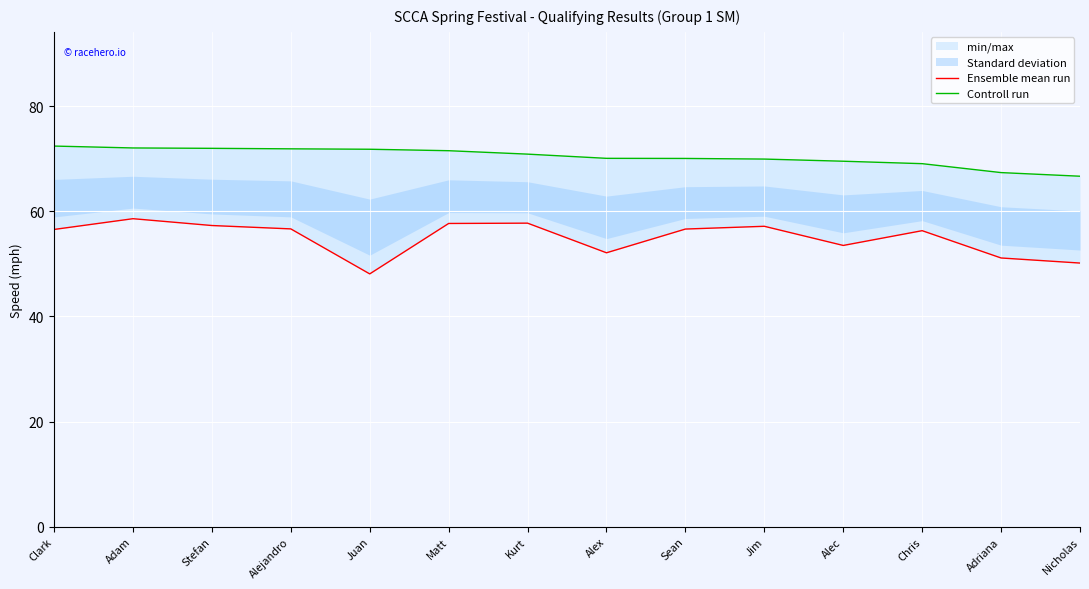

Between Kurt and Juan, which is larger?

Kurt